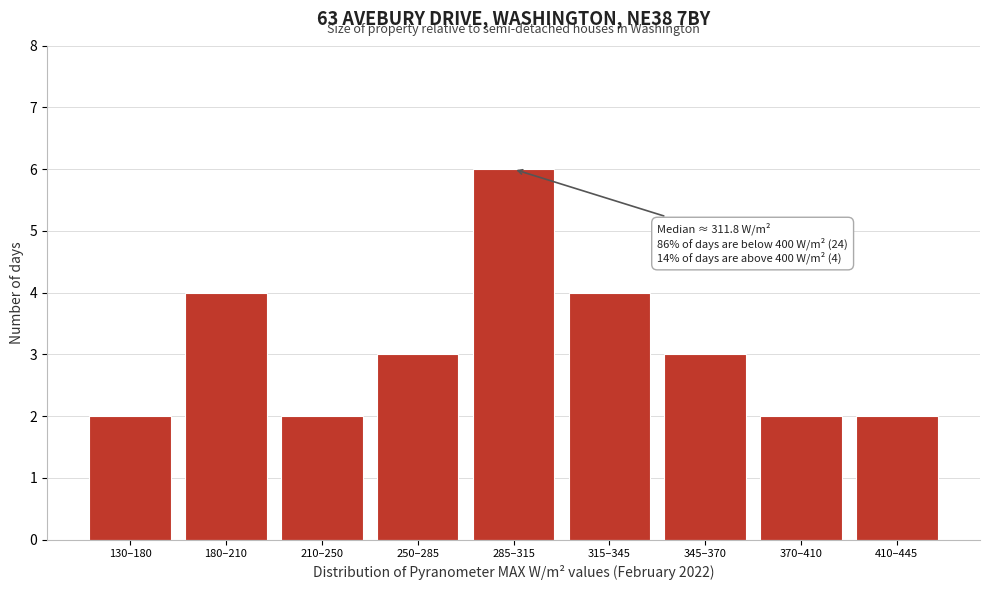

Reading left to right, what are all the values shown in this chart?

130–180=2	180–210=4	210–250=2	250–285=3	285–315=6	315–345=4	345–370=3	370–410=2	410–445=2